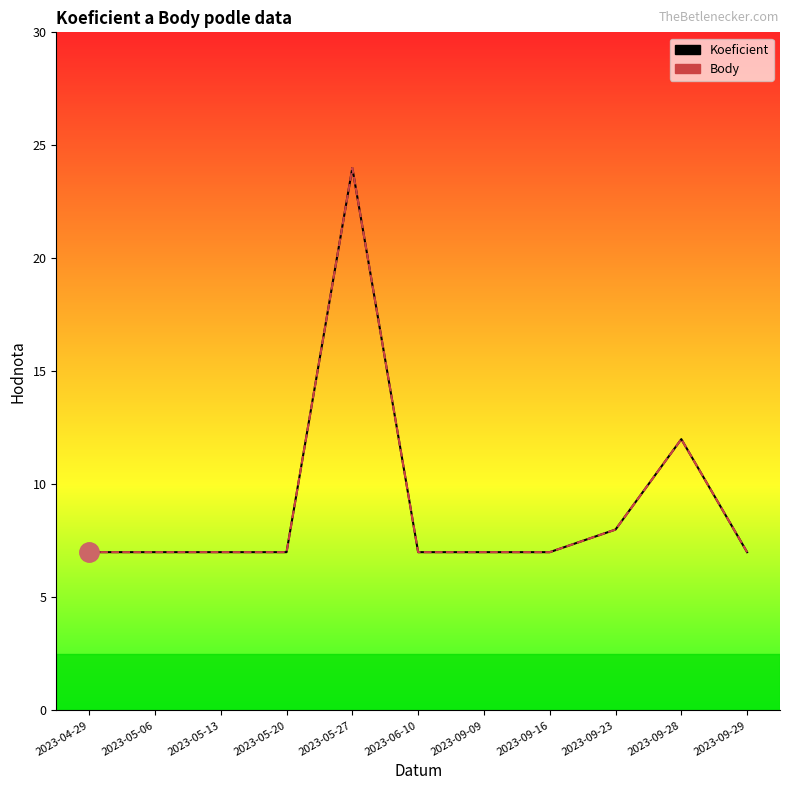

True or false: Body and Koeficient cross at least once.

False